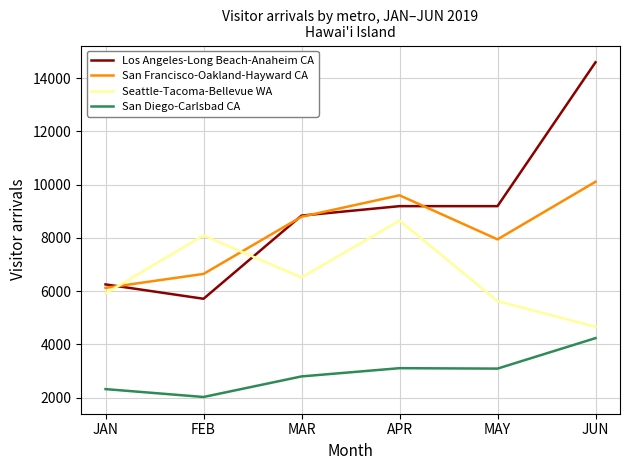

What is the difference between the maximum and minimum values in the San Francisco-Oakland-Hayward CA series?

3984.8